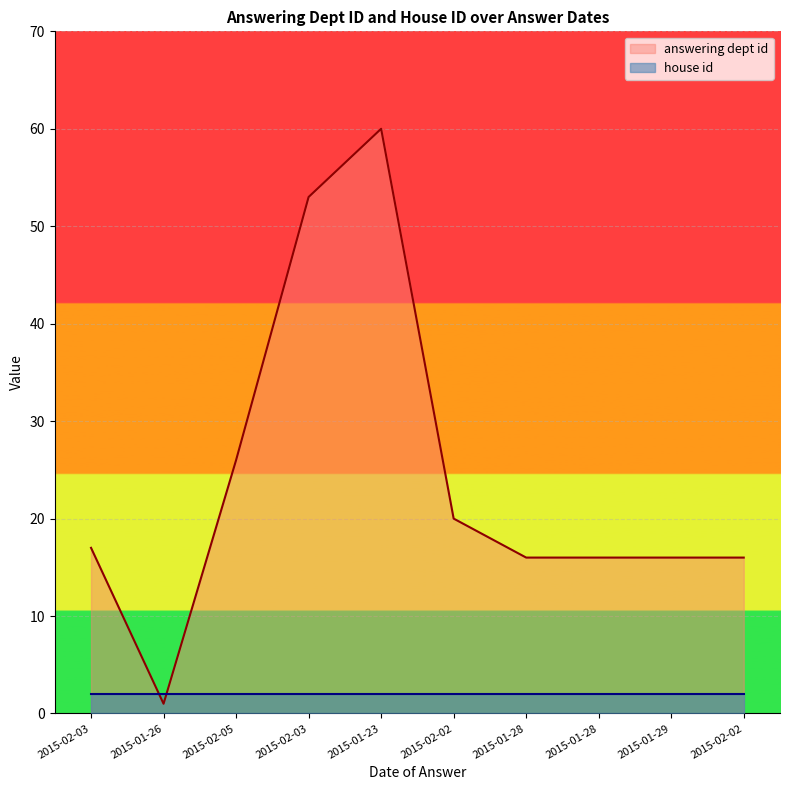

Between 2015-01-28 and 2015-01-29, which is larger?

2015-01-28